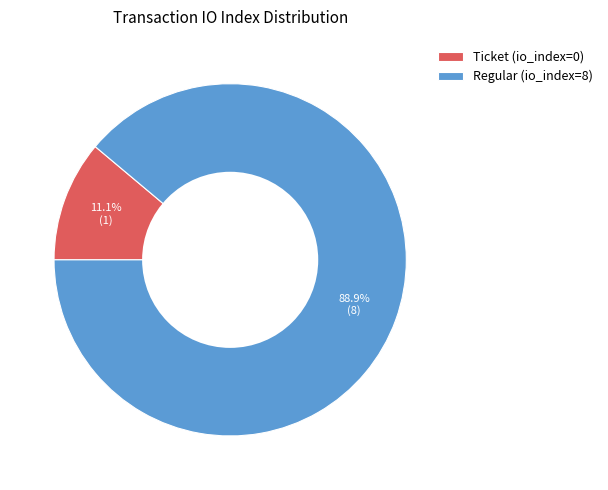

Rank the categories by value from lowest to highest.

Ticket (io_index=0), Regular (io_index=8)